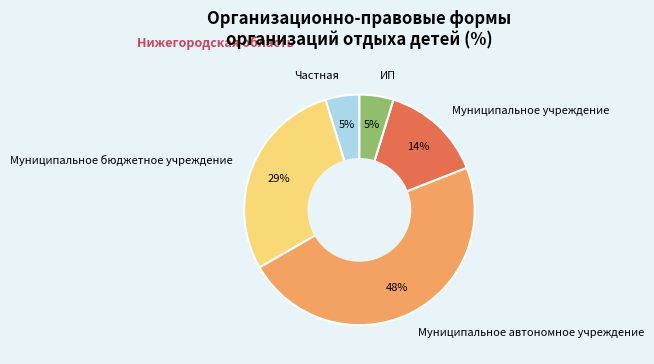

To the nearest percent, what is the difference between the largest and smallest slice percentages?

43%